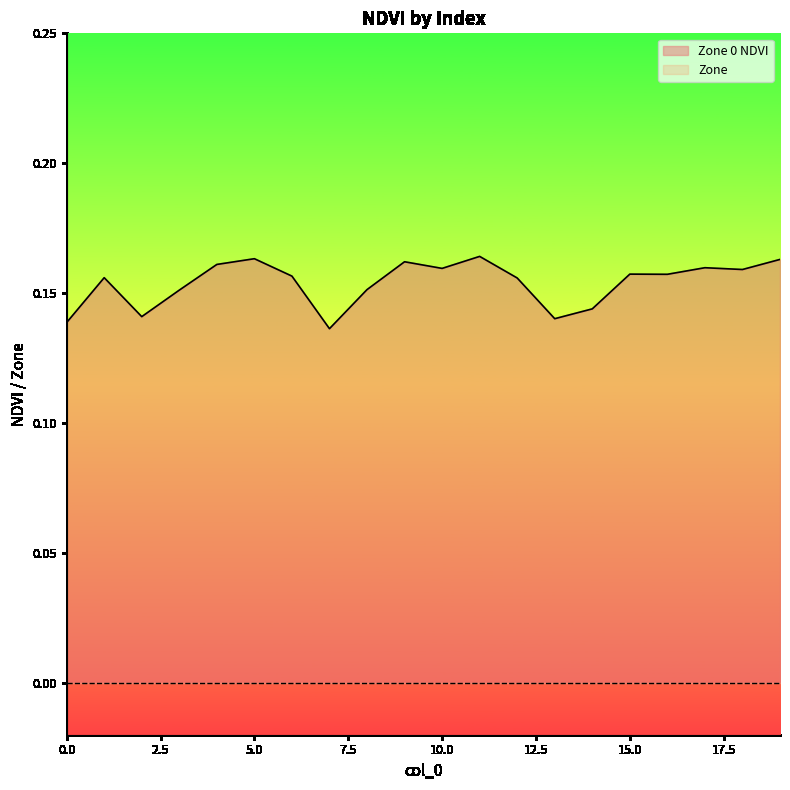

How many series are shown in this chart?

2